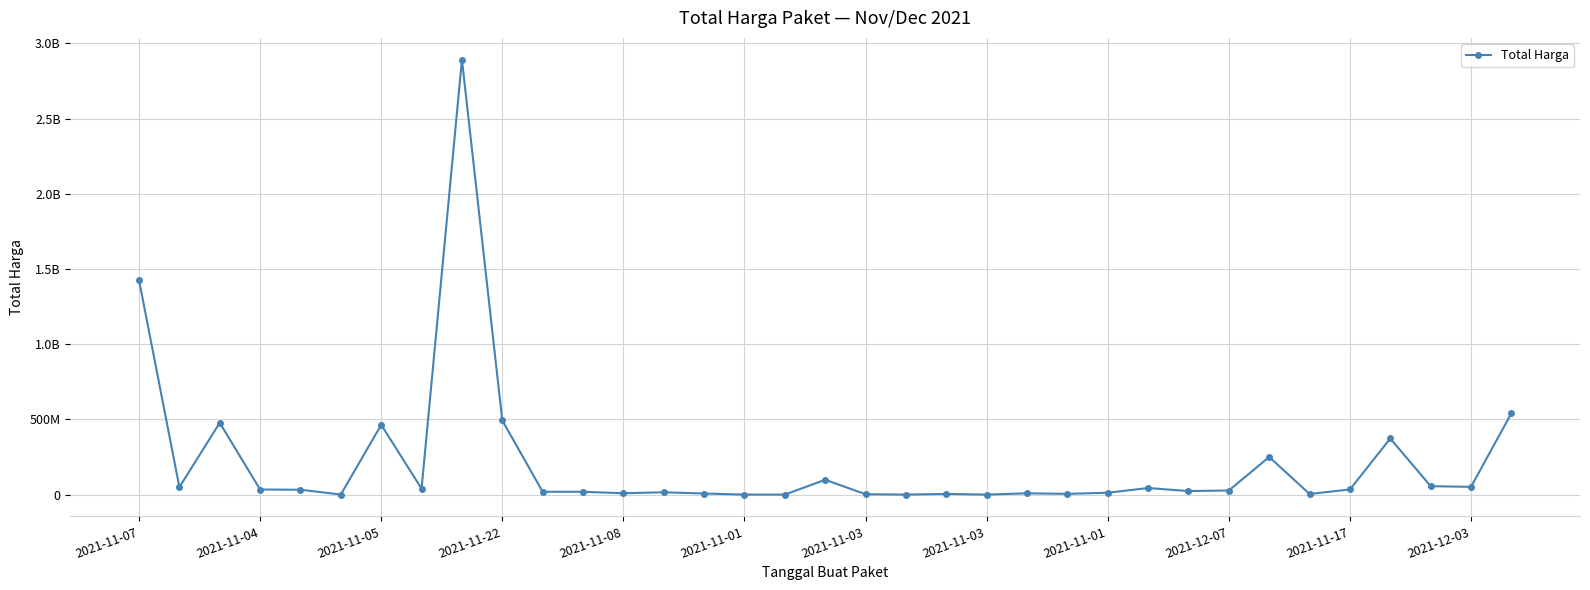

Which label corresponds to the largest value in the chart?

2021-11-01